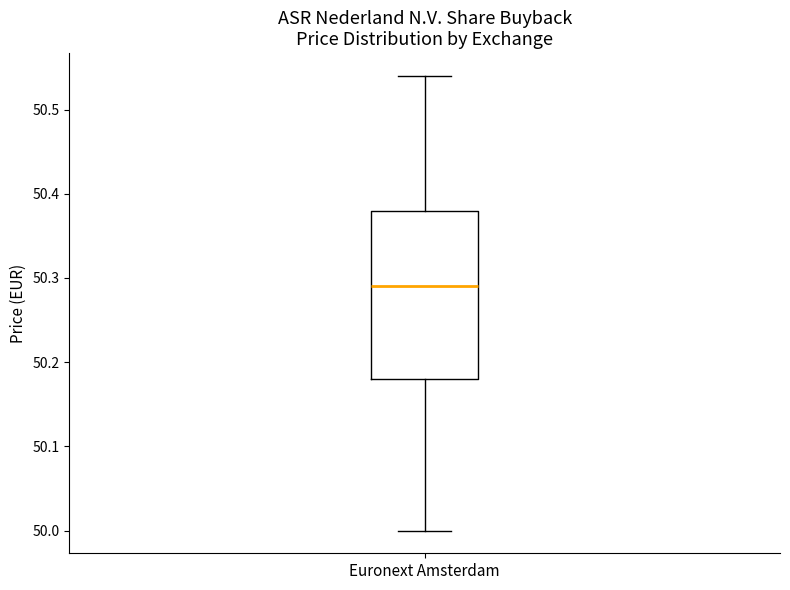

Read this box plot against the y-axis: the position of the median line, the range covered by the box, and the ends of both whiskers. The values are not printed on the chart, so give them approximately, as read against the axis.

median 50.29, box 50.18 to 50.38, whiskers 50.00 to 50.54